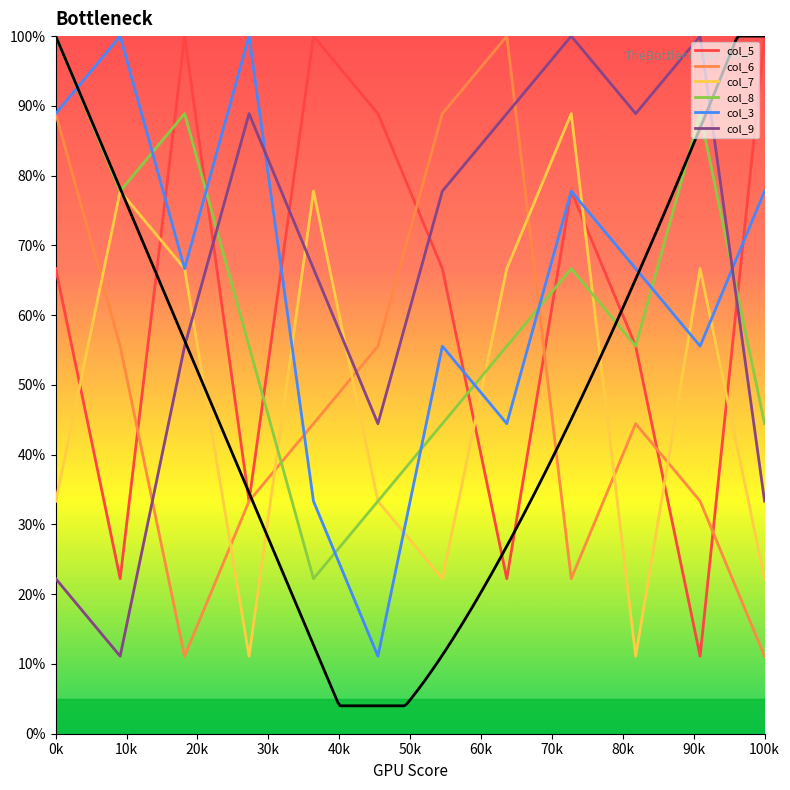

What is the sum of all col_3 values?

777.8